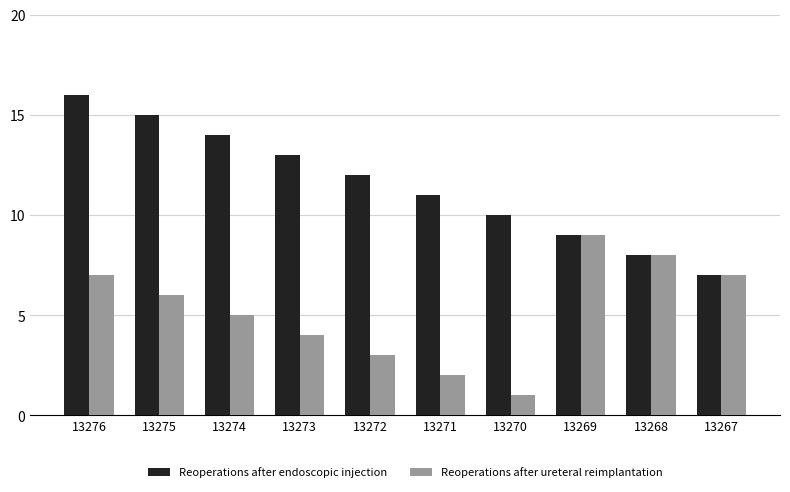

Rank the series at 13271 from lowest to highest value.

Reoperations after ureteral reimplantation, Reoperations after endoscopic injection